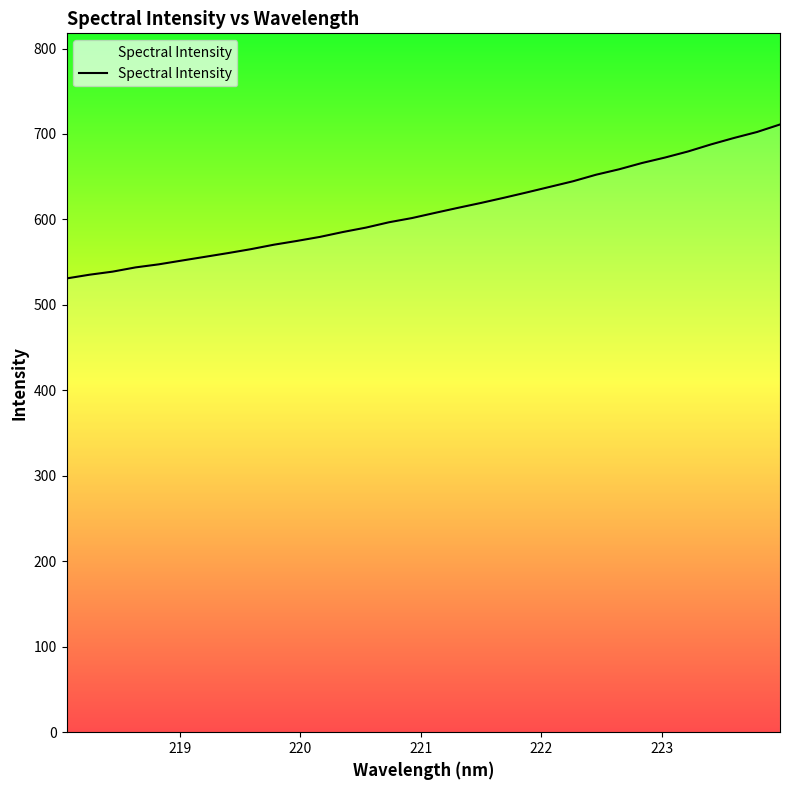

What is the smallest value displayed?

531.0